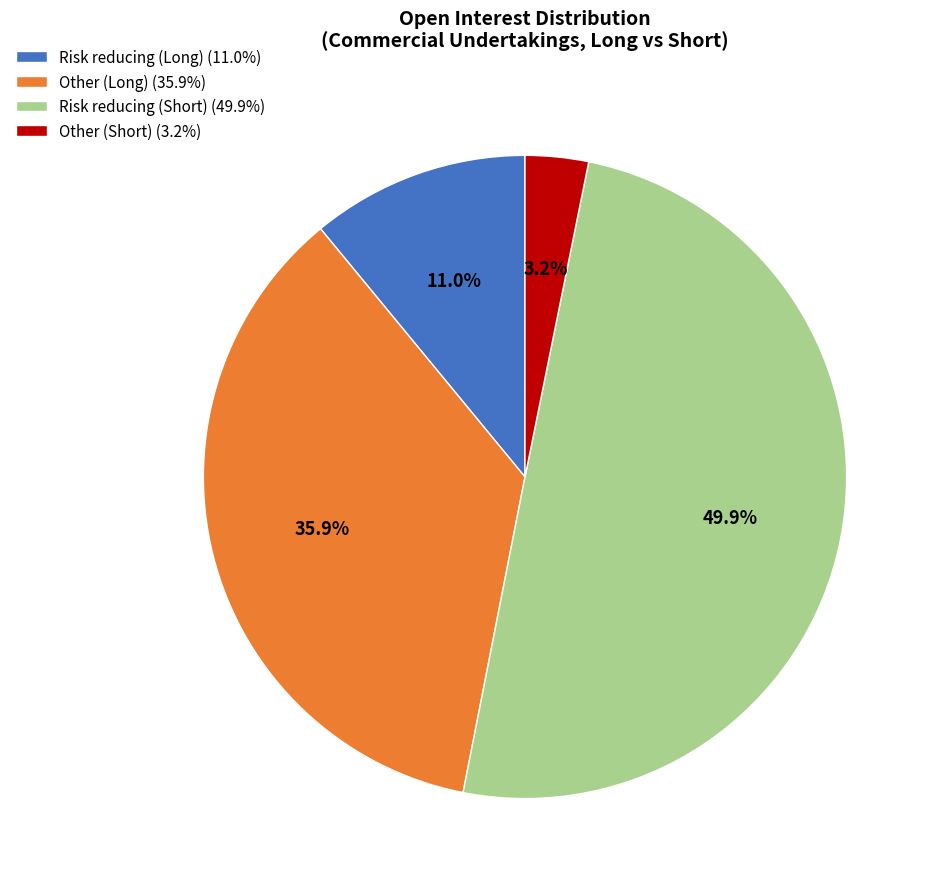

What percentage do Other (Long) and Risk reducing (Long) together represent?

46.9%